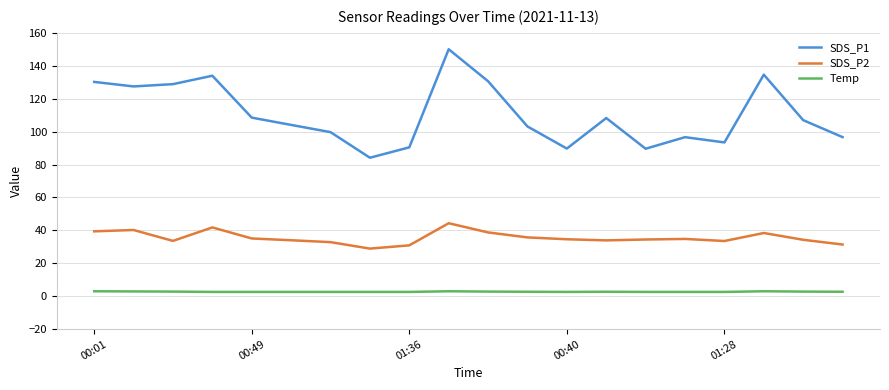

Which series has the largest range (max minus min)?

SDS_P1